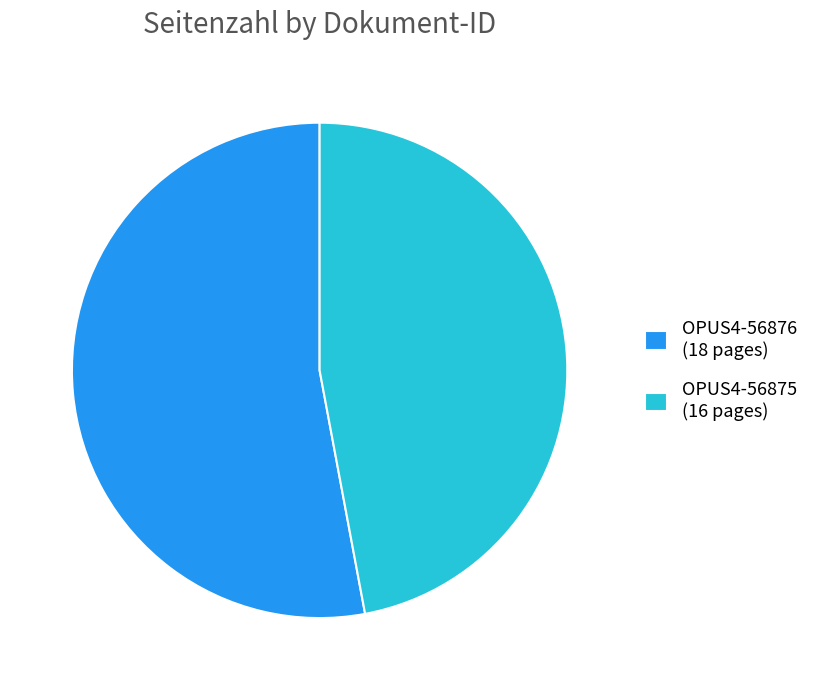

Is OPUS4-56875 (16 pages) the majority of the pie?

No